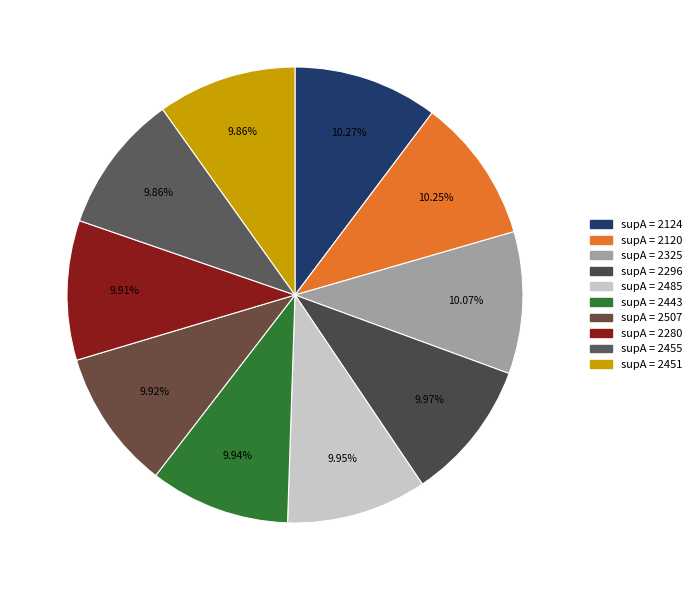

How many segments does this pie chart have?

10